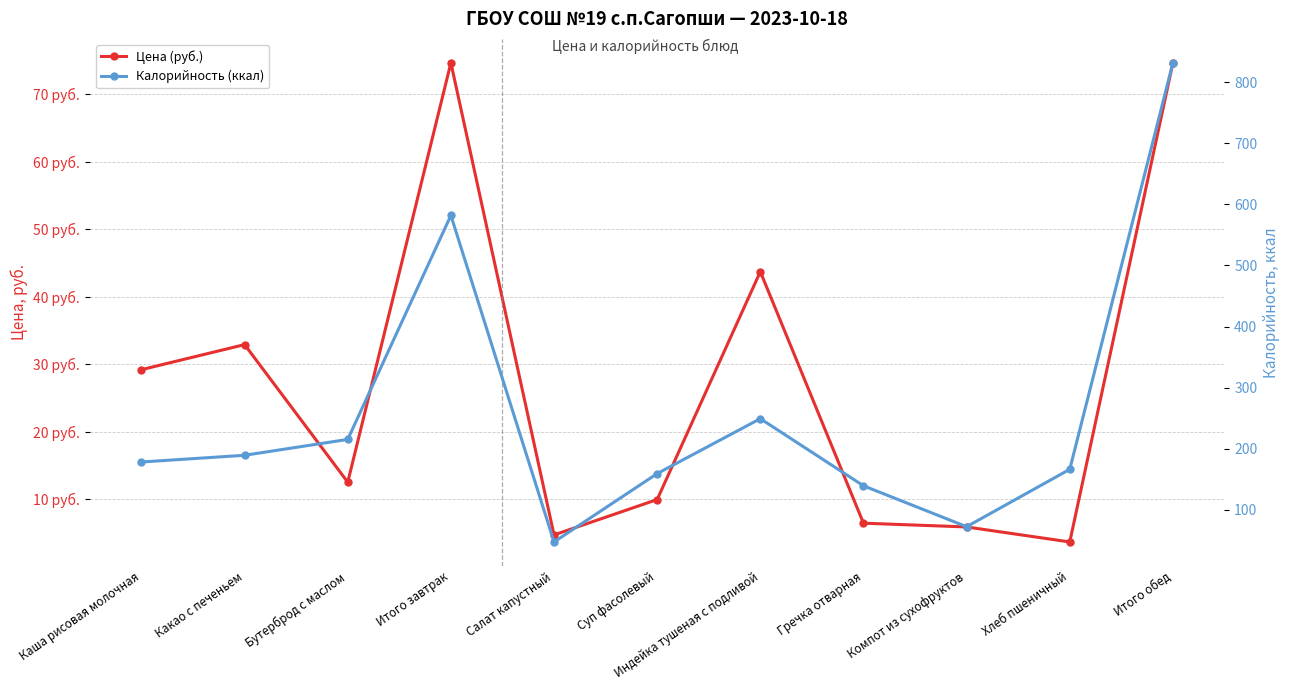

Which series changed the most between Хлеб пшеничный and Итого обед?

Калорийность (ккал)